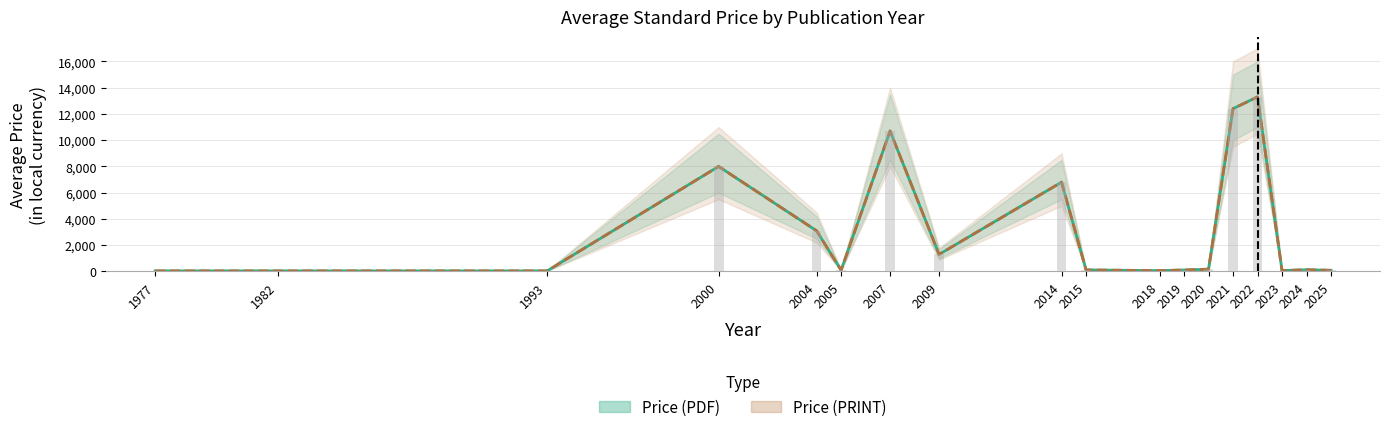

What is the approximate value of Avg Price (PDF) at 2009?

1300.0